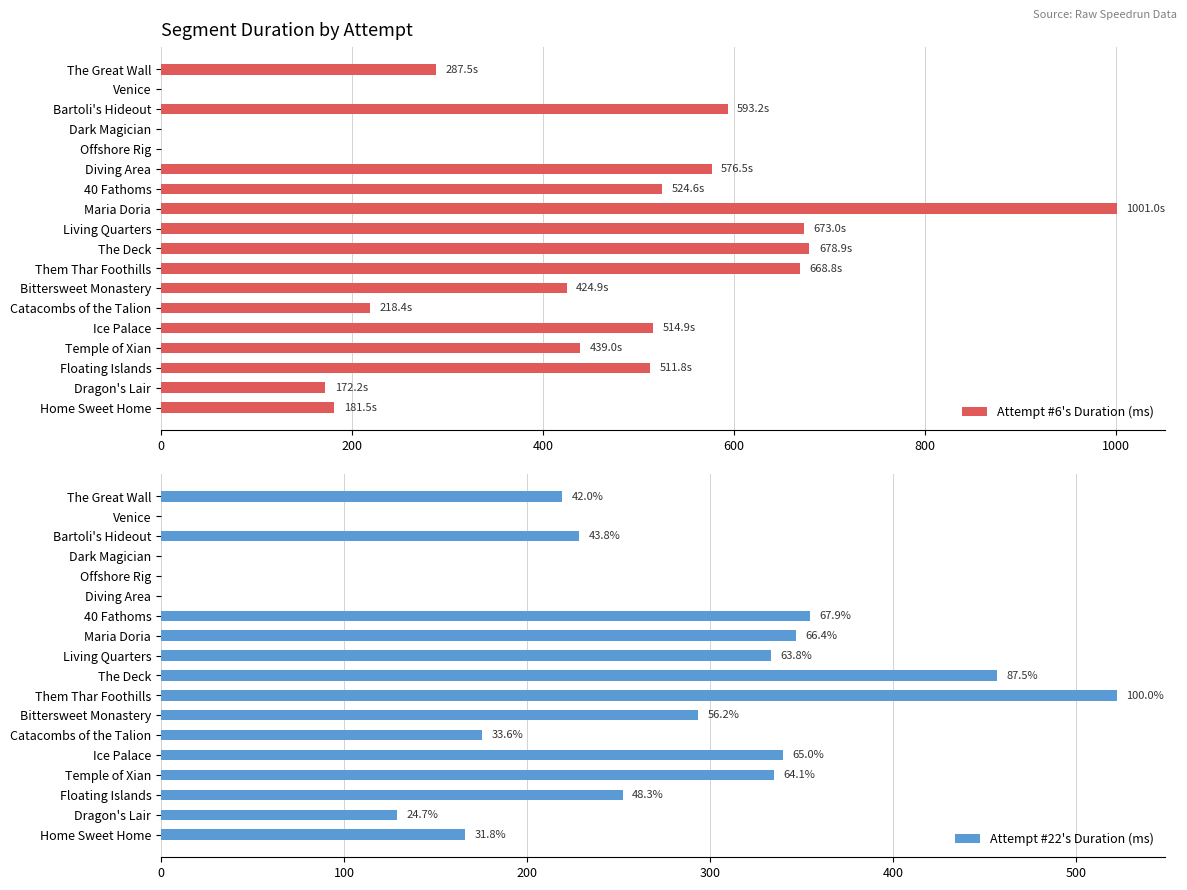

What is the value of the Attempt #6's Duration (ms) bar at the 17th from the left?

172.2